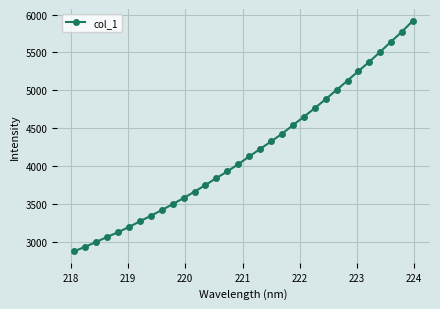

What is the minimum value shown in the chart?

2873.7